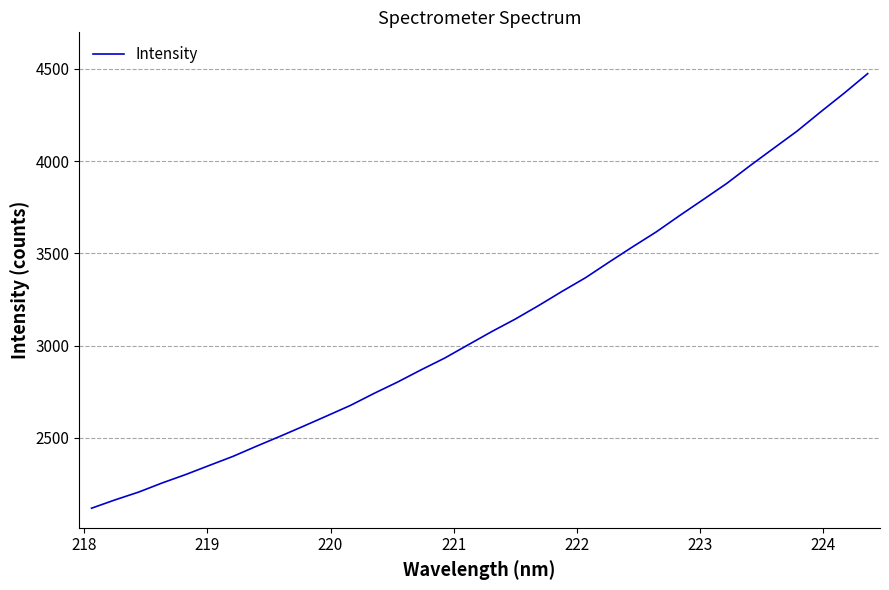

What is the smallest value displayed?

2119.2